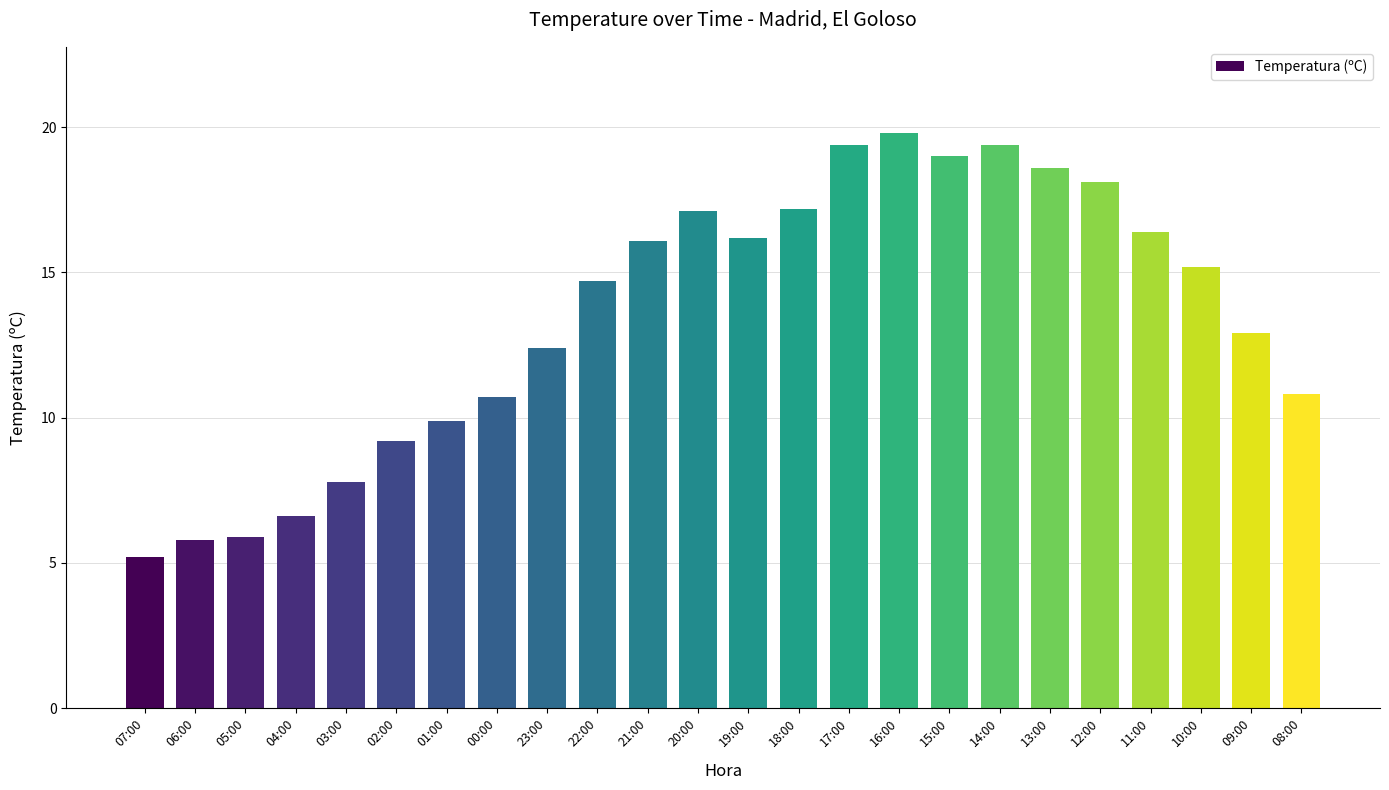

Reading left to right, transcribe all the data shown in this chart.

5.2	5.8	5.9	6.6	7.8	9.2	9.9	10.7	12.4	14.7	16.1	17.1	16.2	17.2	19.4	19.8	19.0	19.4	18.6	18.1	16.4	15.2	12.9	10.8